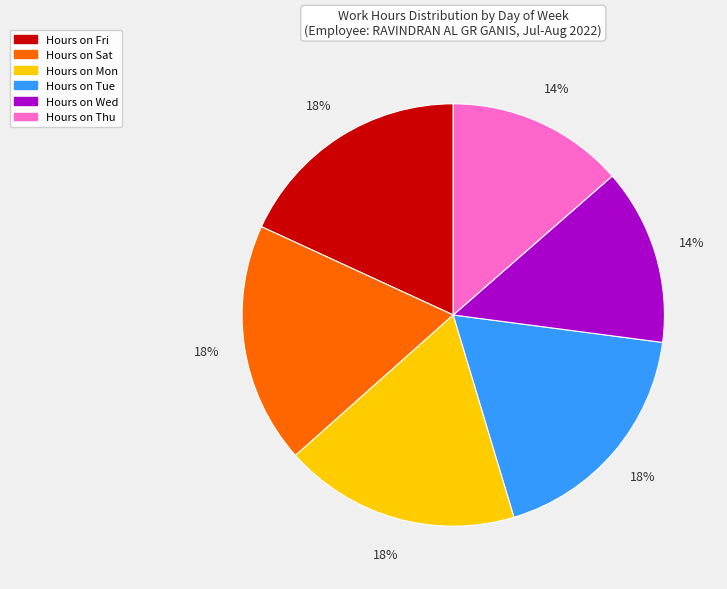

To the nearest percent, what is the average slice percentage?

17%